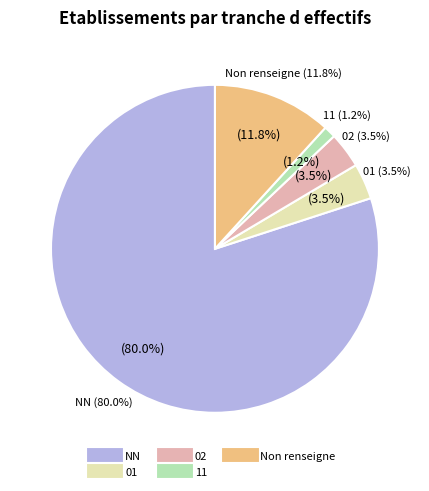

How many slices are in this pie chart?

5